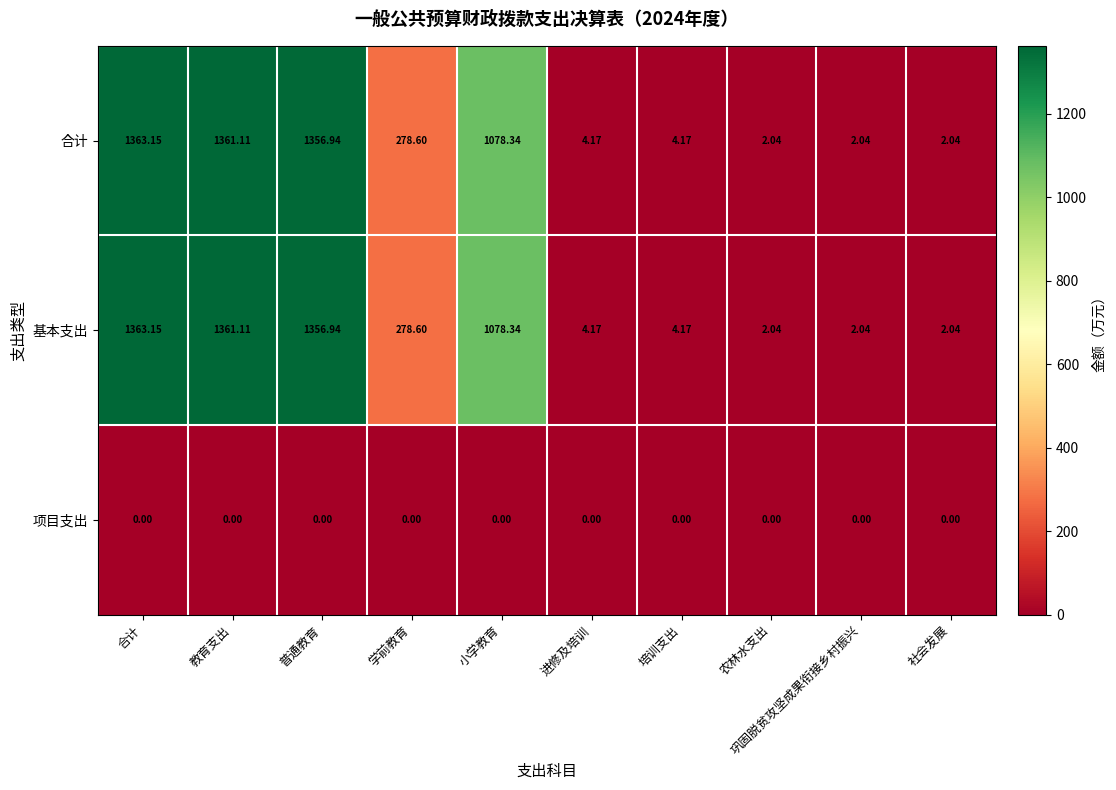

Where does the 合计 series first go above 278?

合计